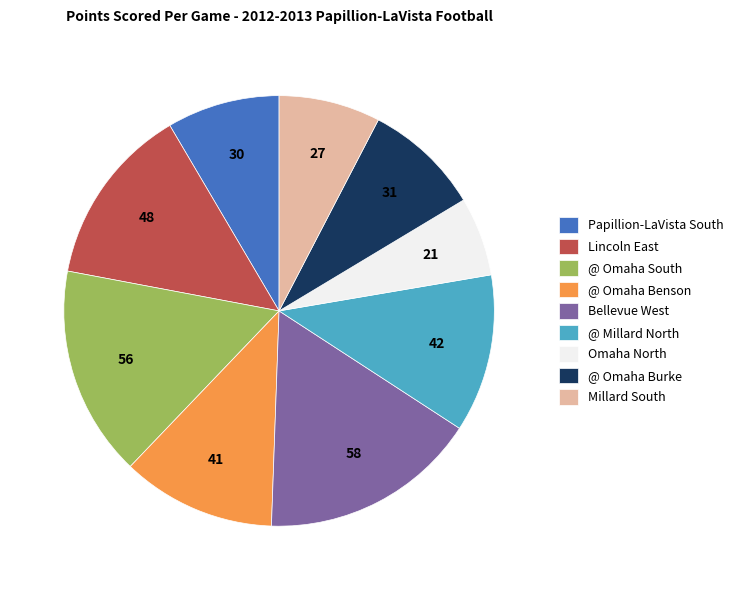

Which slice is the largest?

Bellevue West